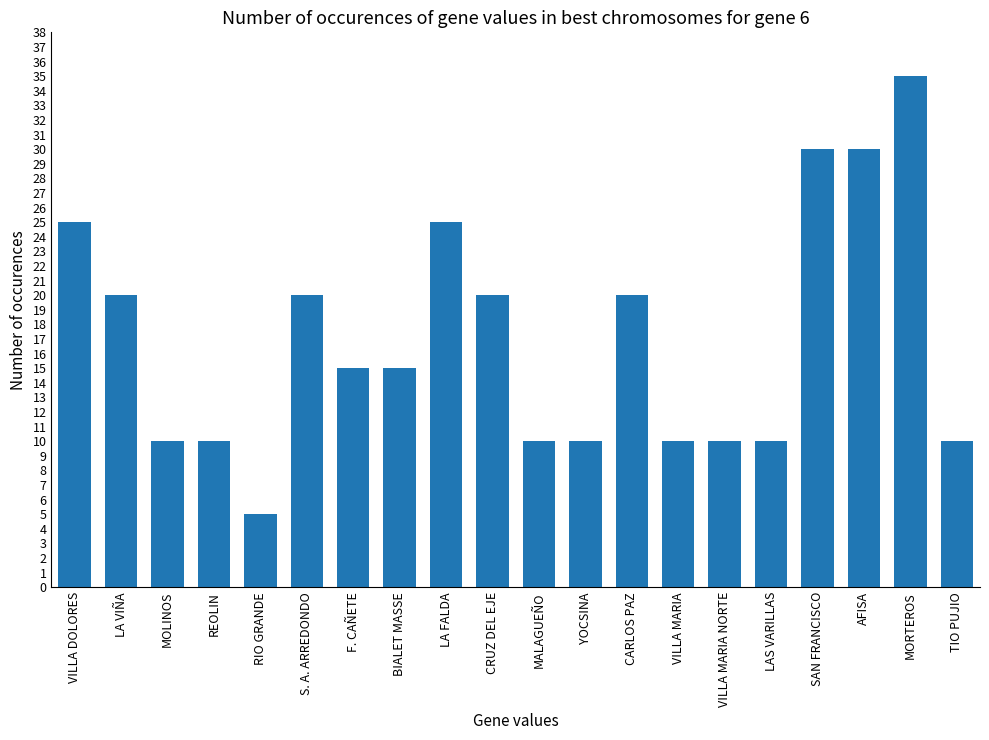

Which label corresponds to the largest value in the chart?

MORTEROS